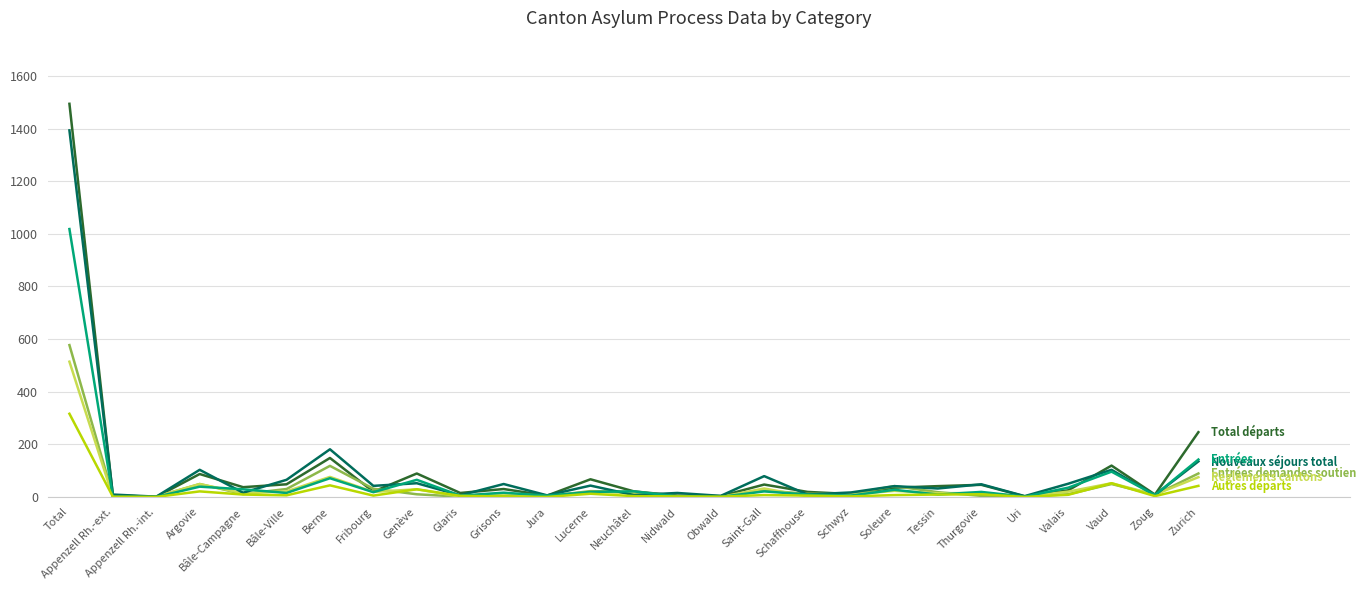

At which category is the sum across all series the highest?

Total